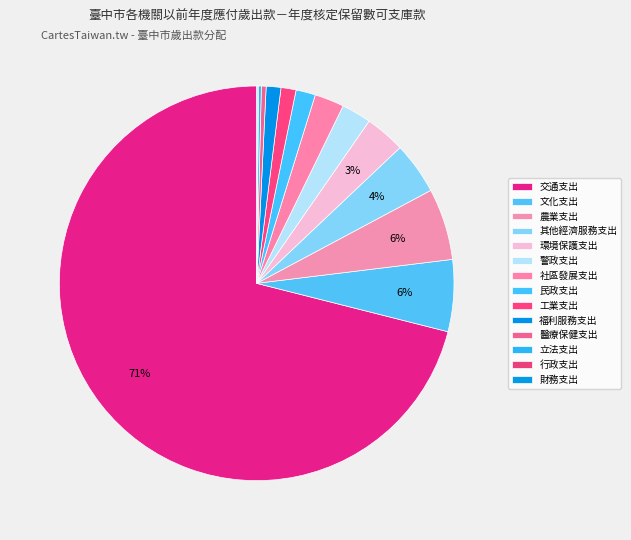

Rank the categories by value from lowest to highest.

財務支出, 行政支出, 立法支出, 醫療保健支出, 福利服務支出, 工業支出, 民政支出, 社區發展支出, 警政支出, 環境保護支出, 其他經濟服務支出, 農業支出, 文化支出, 交通支出